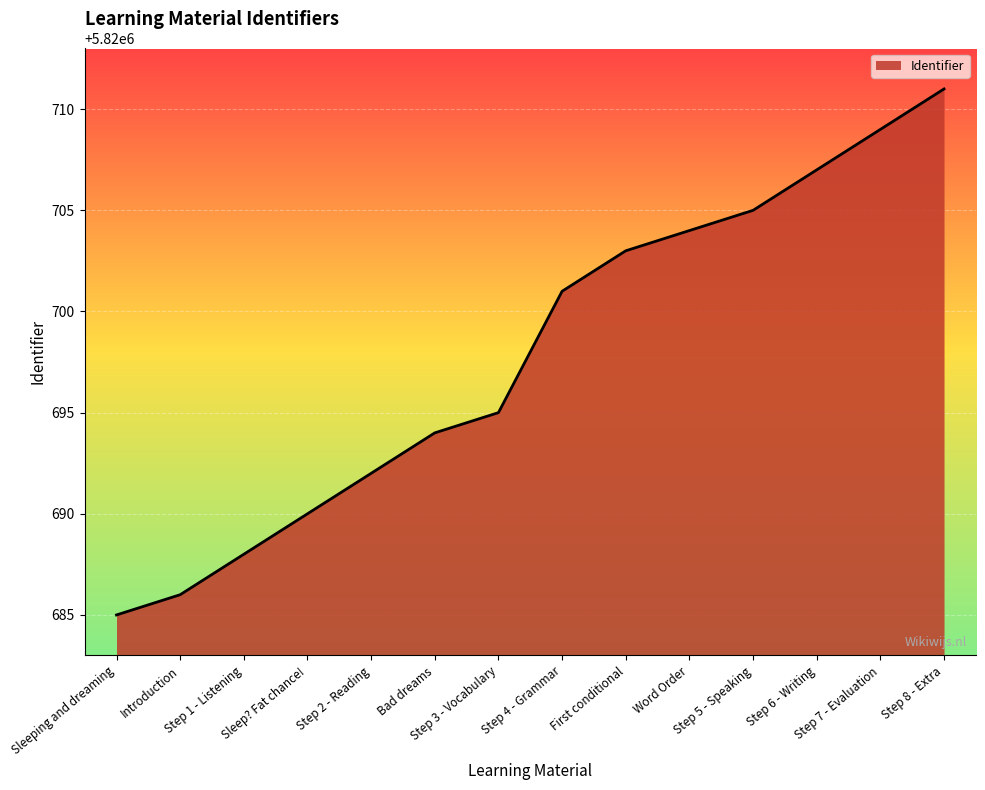

What is the minimum value shown in the chart?

5820685